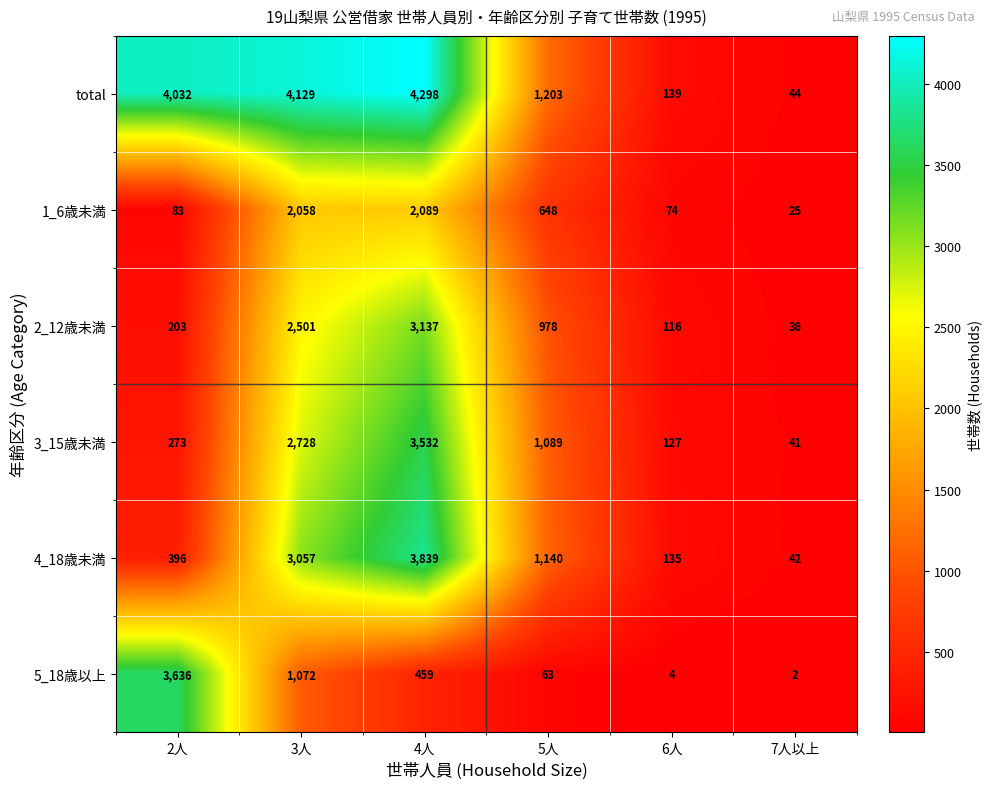

Which series changed the most between 3人 and 7人以上?

total